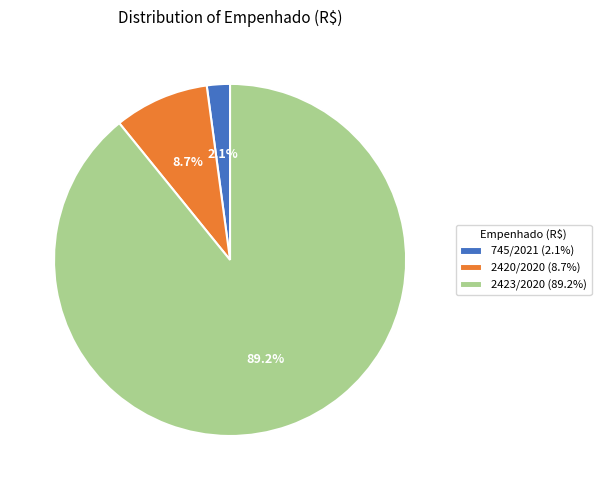

What is the largest slice in the pie chart?

2423/2020